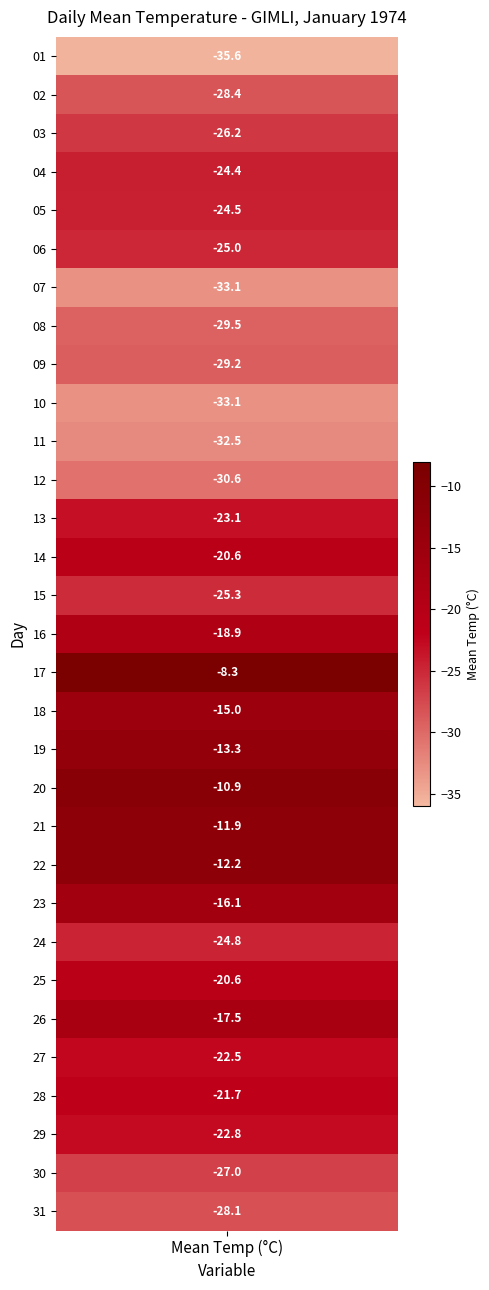

True or false: the data shows -22.8 at 29.

True